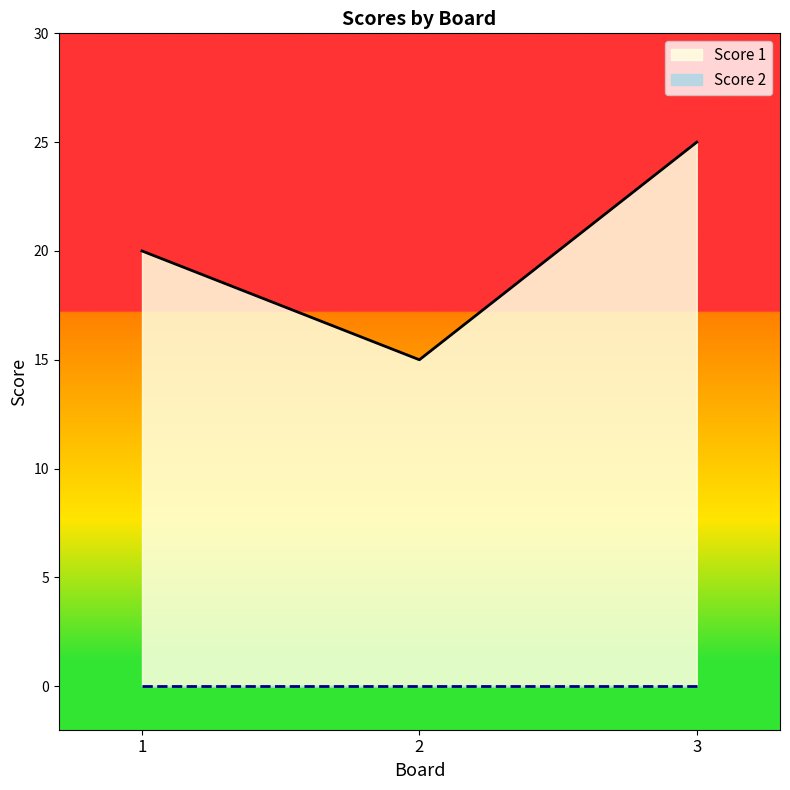

Which has a higher value, 3 or 2?

3